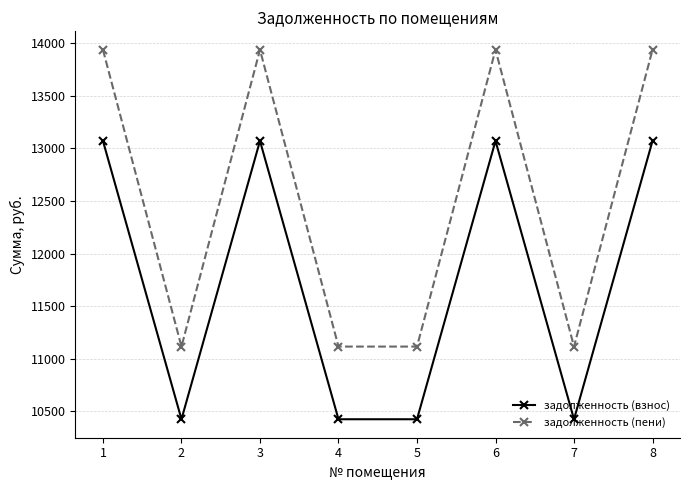

What is the difference between the maximum and minimum values in the задолженность (пени) series?

2820.2